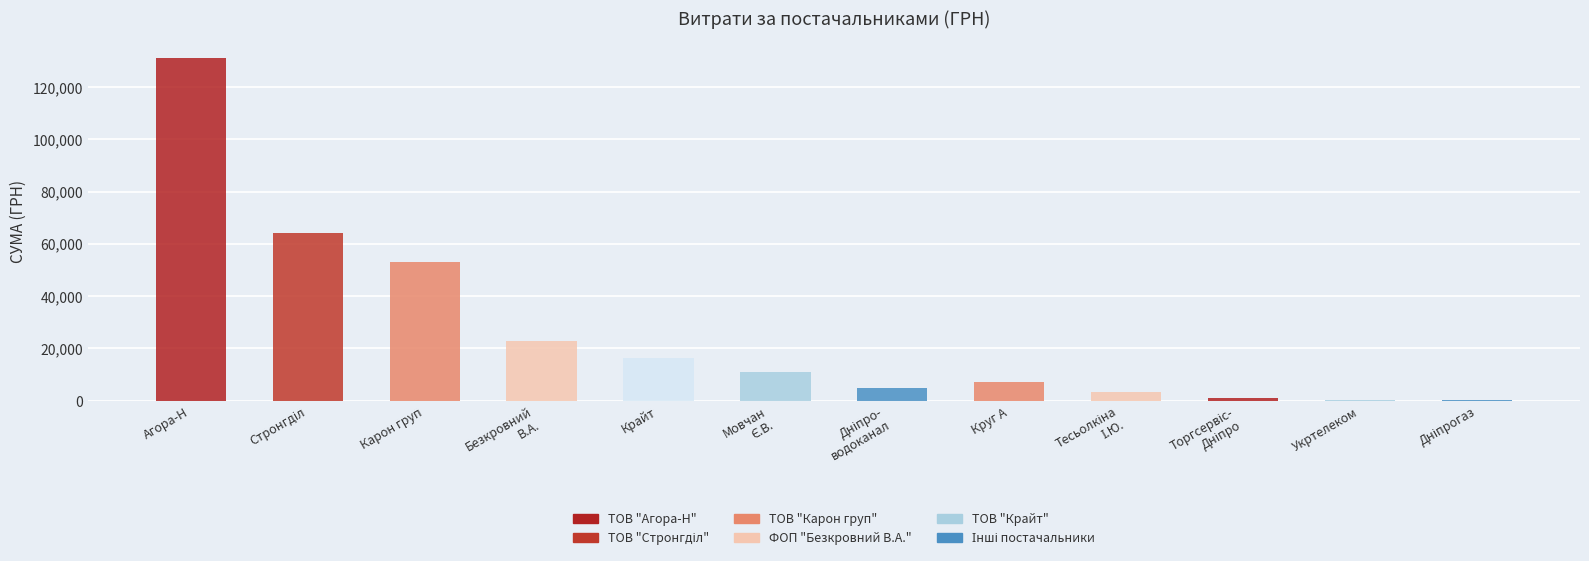

What is the maximum value shown in the chart?

131069.6